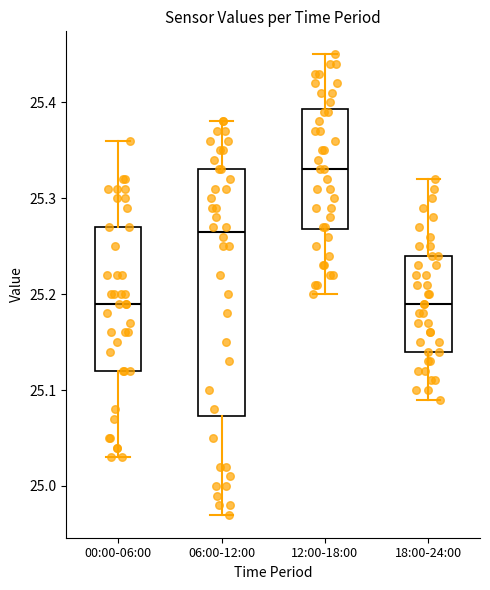

Which box's median line is the highest?

12:00-18:00